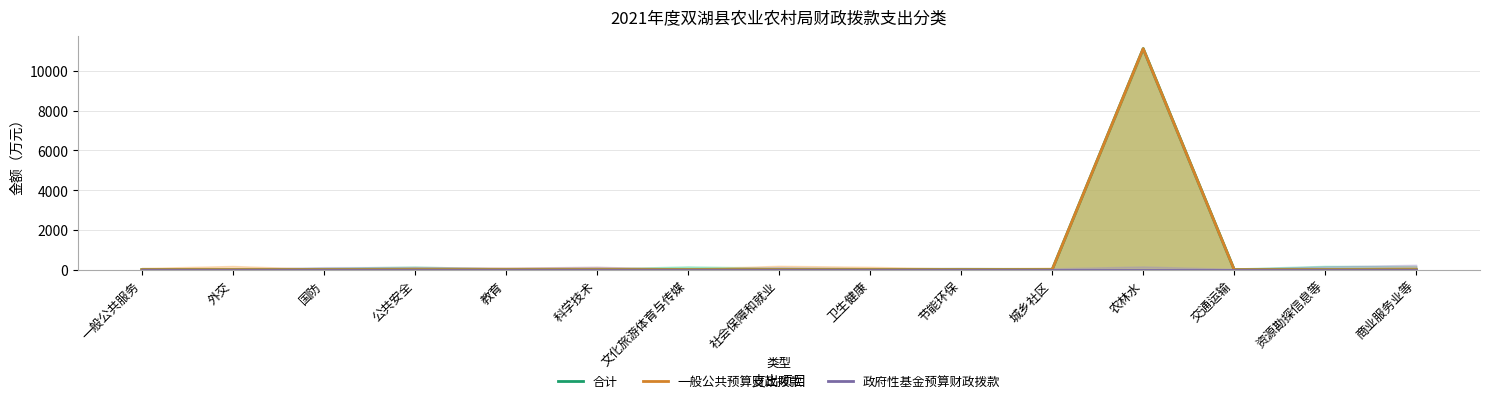

Between 社会保障和就业 and 农林水, which is larger?

农林水